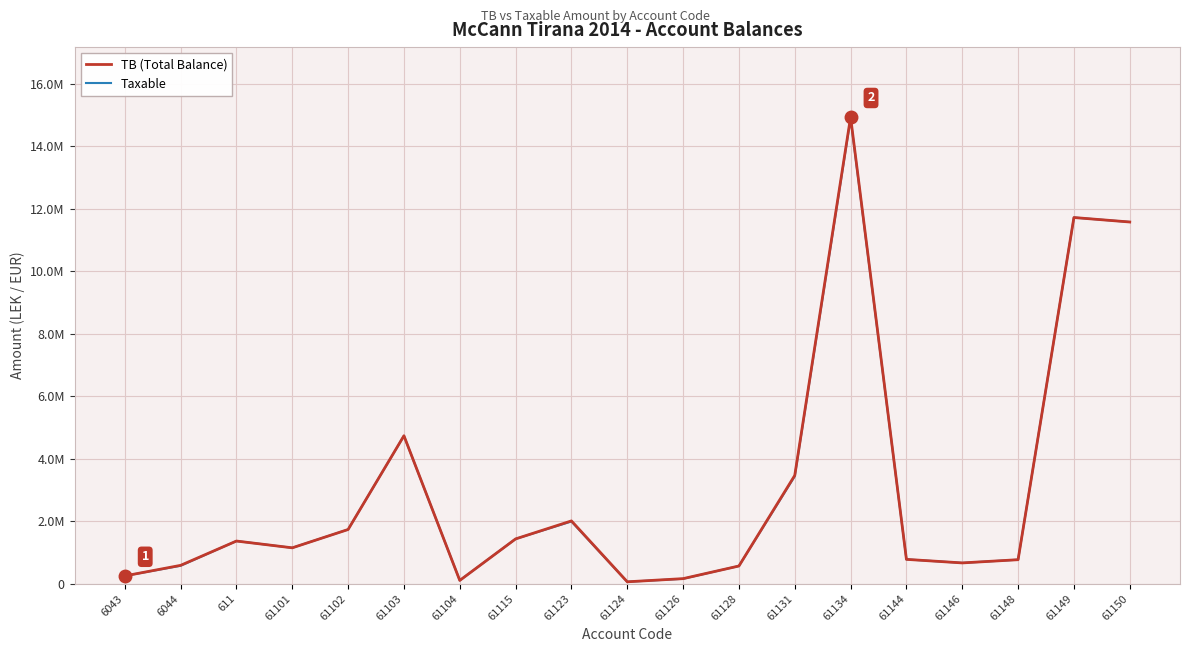

Does the chart display data point markers on the line(s)?

No